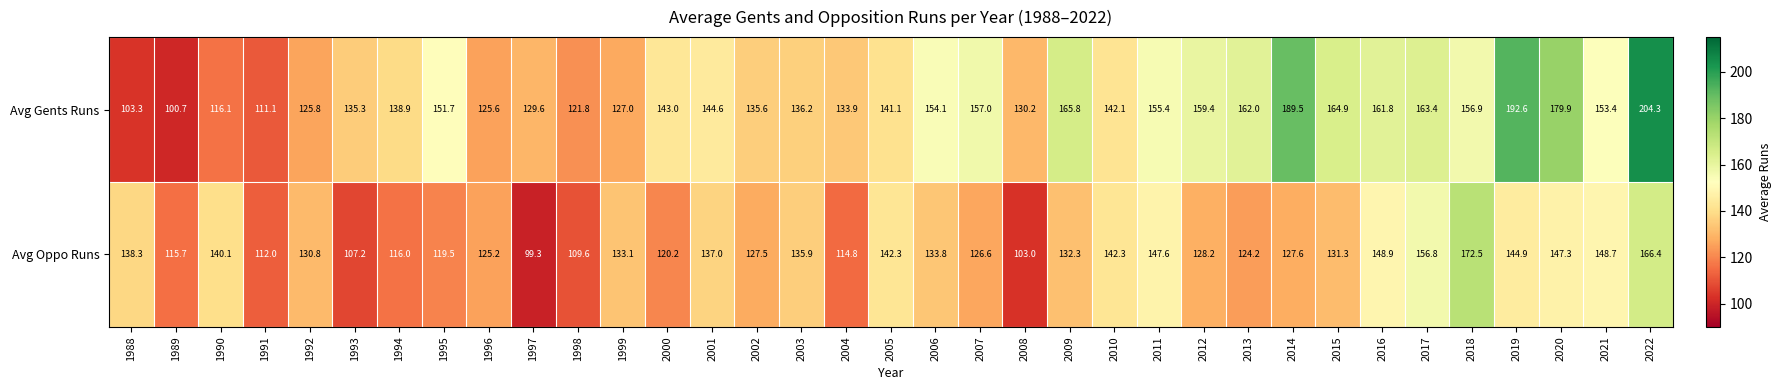

True or false: Avg Gents Runs has a value of 191.3 at 1999.

False